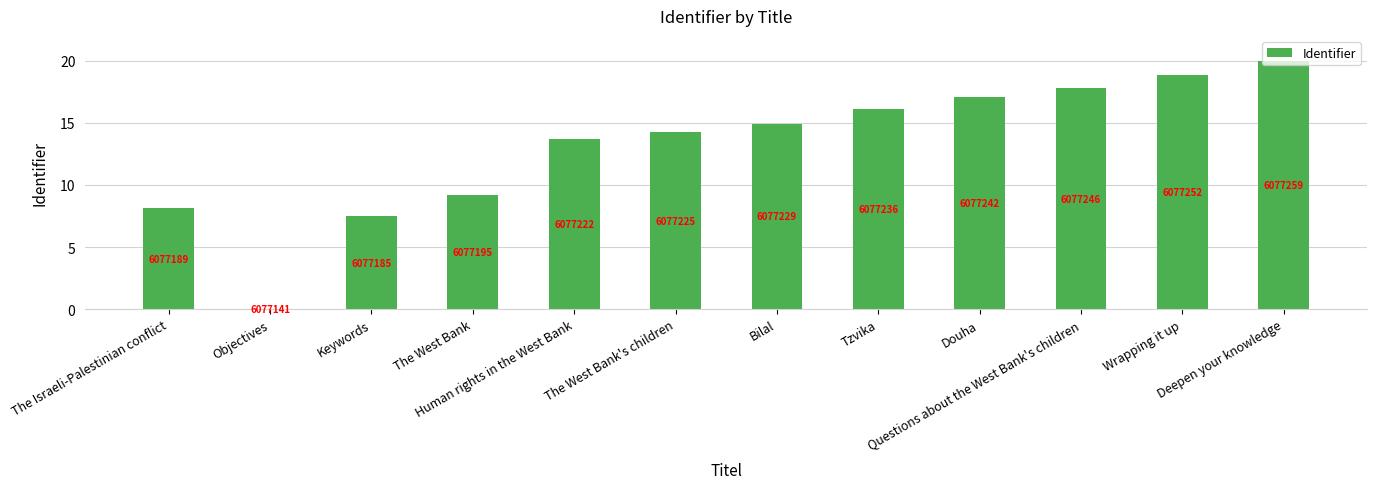

Reading left to right, extract all data points from this chart.

The Israeli-Palestinian conflict=8.1	Objectives=0.0	Keywords=7.5	The West Bank=9.2	Human rights in the West Bank=13.7	The West Bank's children=14.2	Bilal=14.9	Tzvika=16.1	Douha=17.1	Questions about the West Bank's children=17.8	Wrapping it up=18.8	Deepen your knowledge=20.0